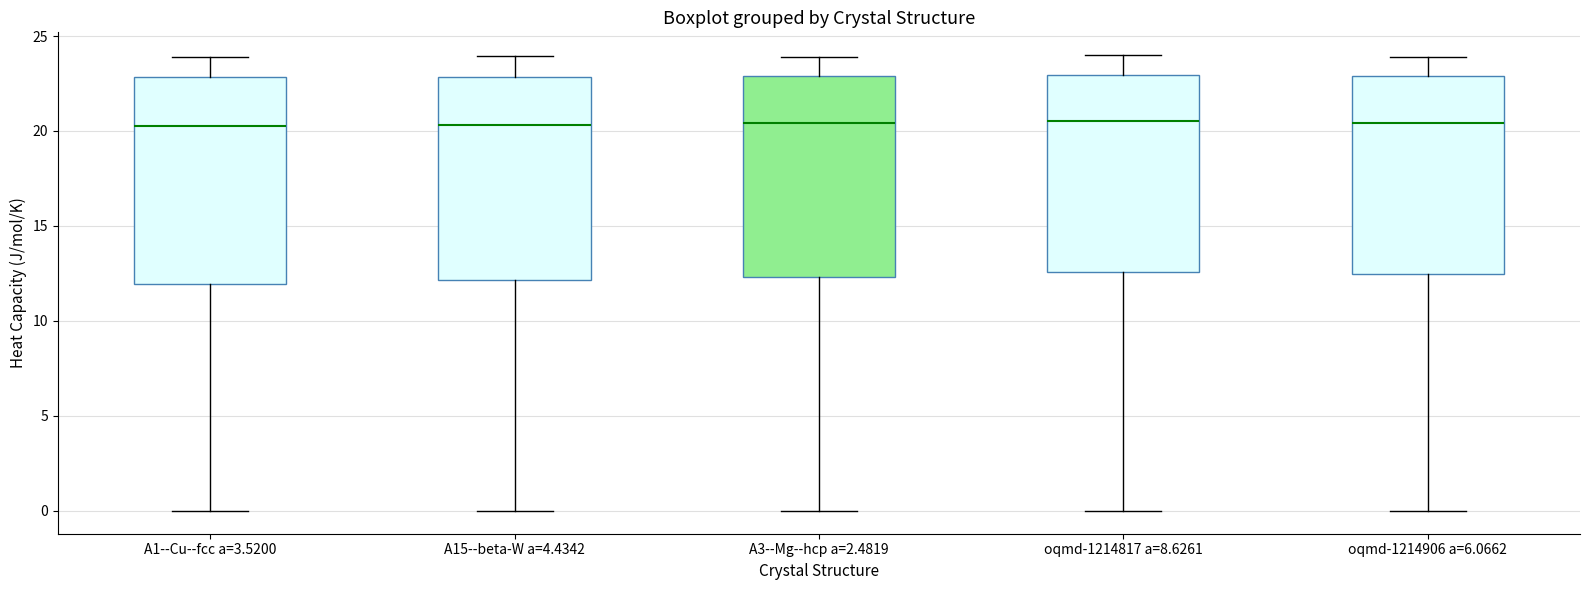

Reading left to right, read every box against the y-axis: the position of its median line, the range the box covers, and the ends of its whiskers. The values are not printed on the chart, so give them approximately, as read against the axis.

A1--Cu--fcc a=3.5200: median 20.5, box 12.0 to 23.0, whiskers 0.0 to 24.0
A15--beta-W a=4.4342: median 20.5, box 12.0 to 23.0, whiskers 0.0 to 24.0
A3--Mg--hcp a=2.4819: median 20.5, box 12.5 to 23.0, whiskers 0.0 to 24.0
oqmd-1214817 a=8.6261: median 20.5, box 12.5 to 23.0, whiskers 0.0 to 24.0
oqmd-1214906 a=6.0662: median 20.5, box 12.5 to 23.0, whiskers 0.0 to 24.0